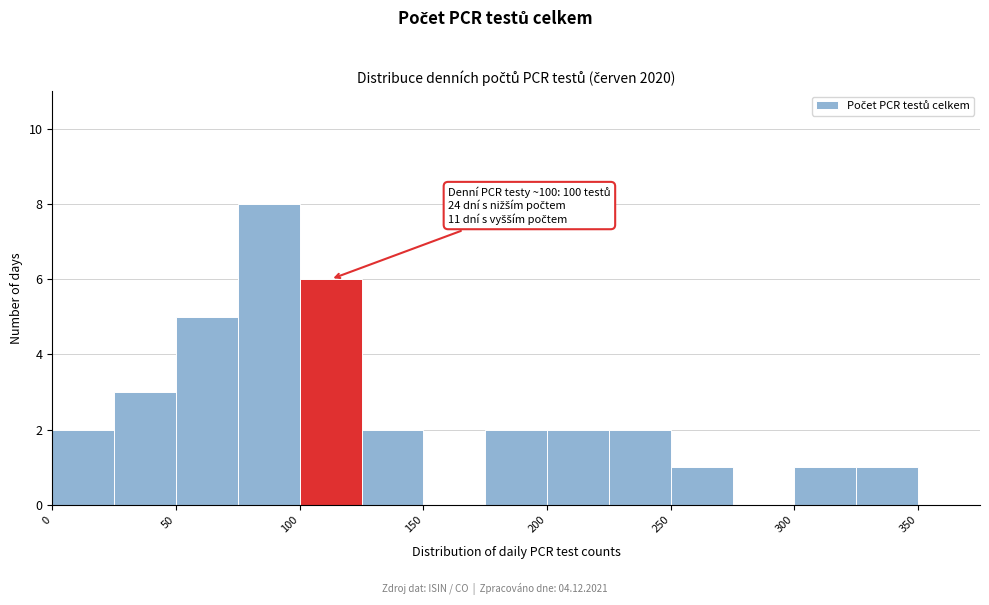

Which range on the x-axis has the tallest bar?

75 to 100